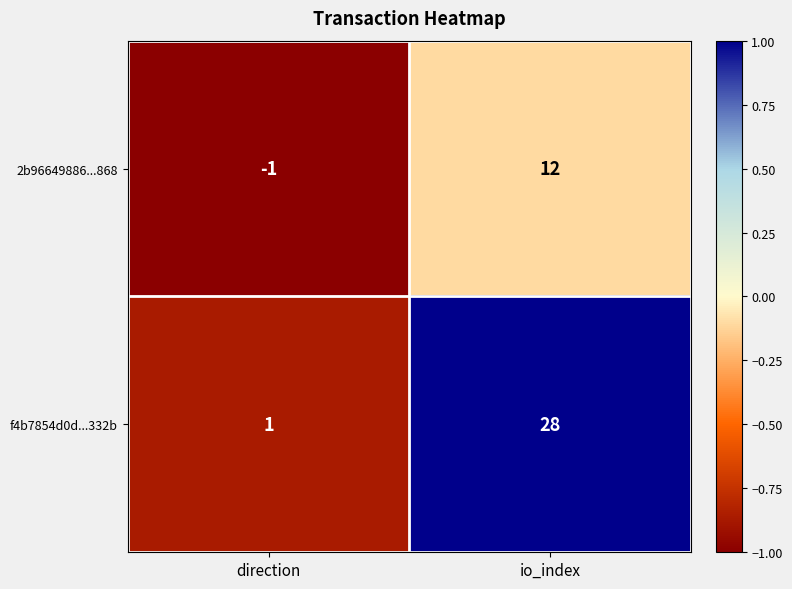

What is the total value across all series at direction?

0